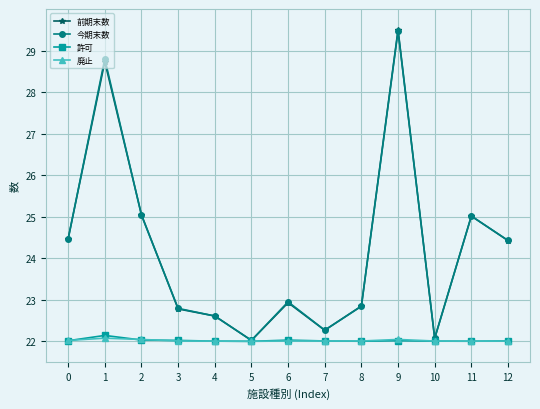

True or false: 今期末数 has a value of 22.6 at 4.

True